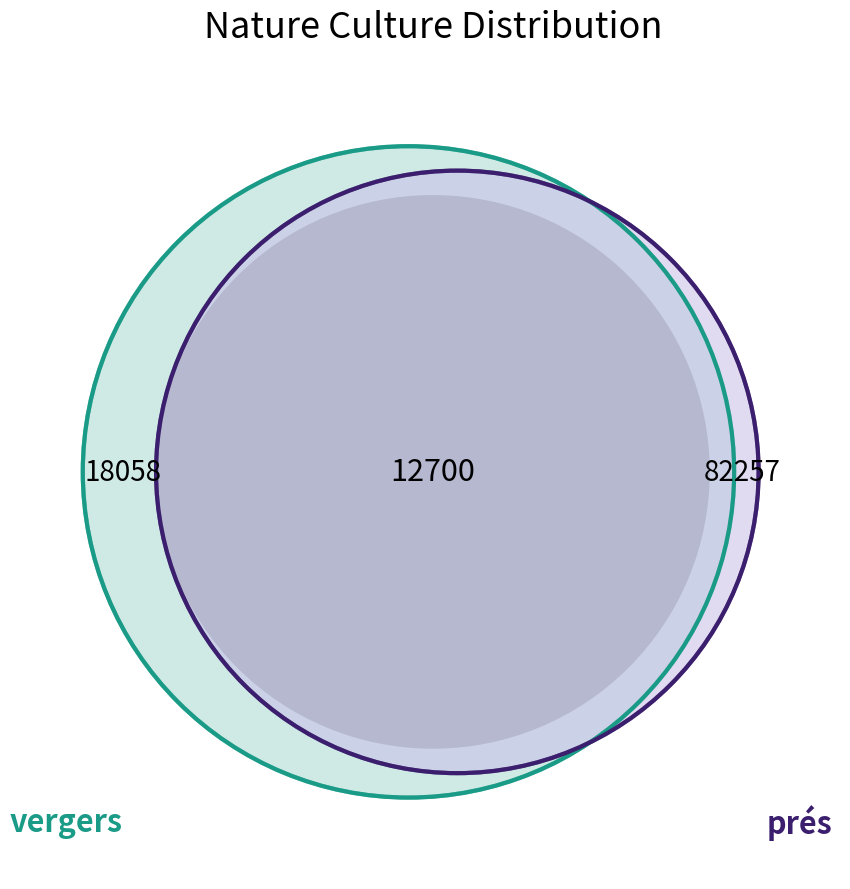

The bois slice represents 14% of the pie. True or false?

False